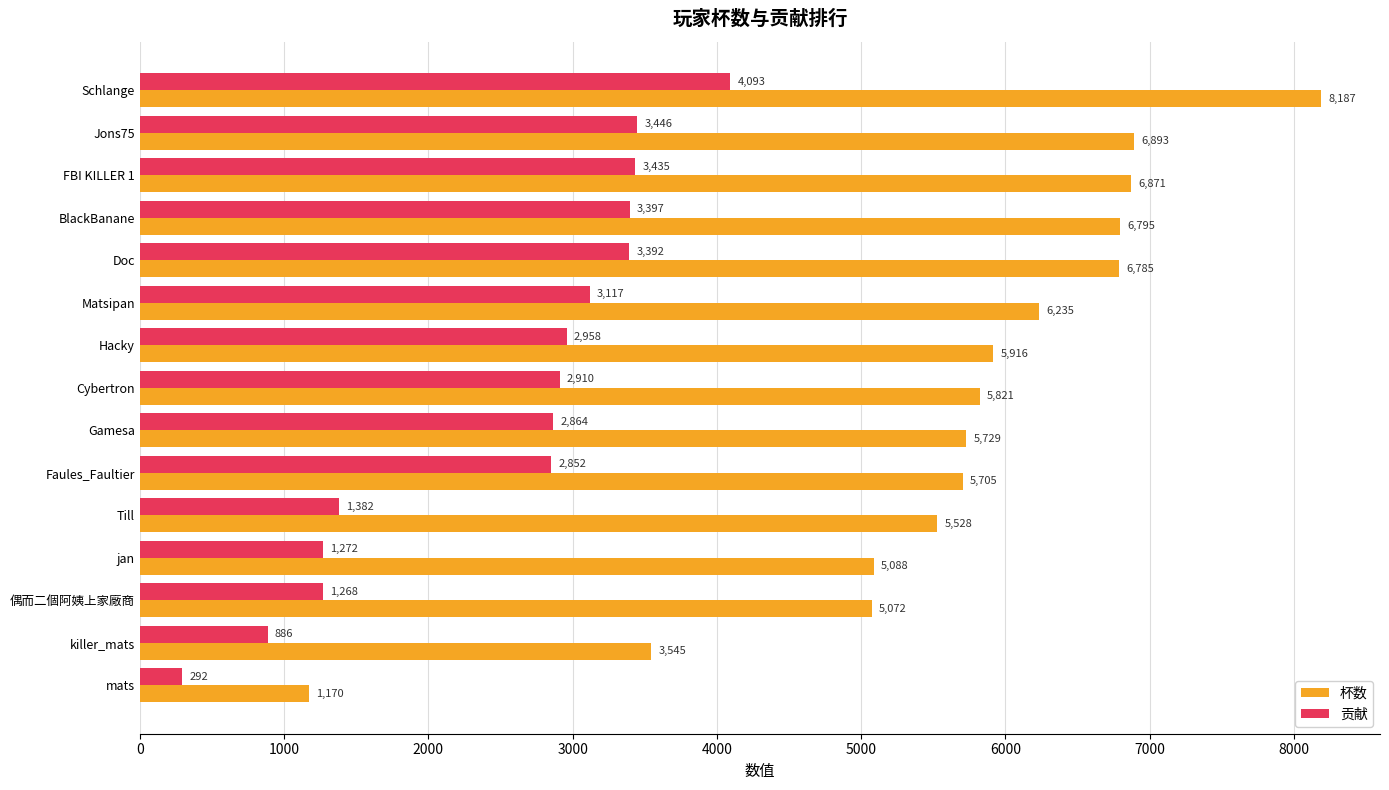

Count the number of categories in the chart.

15